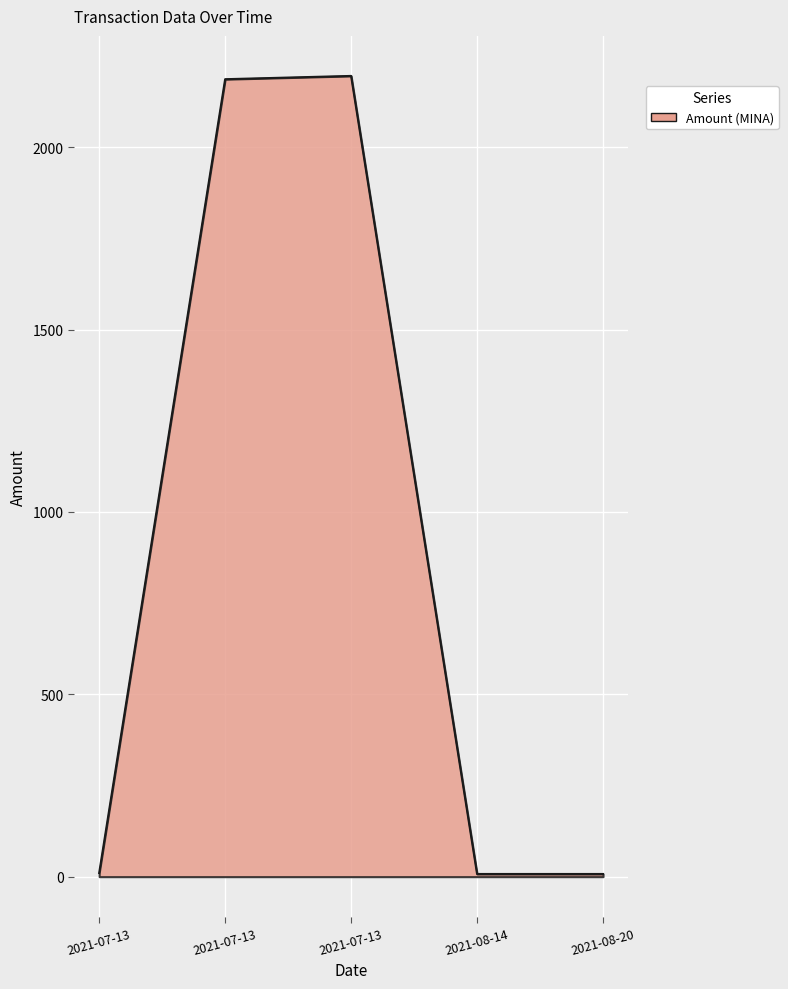

Which category has the highest value across all series?

2021-07-13